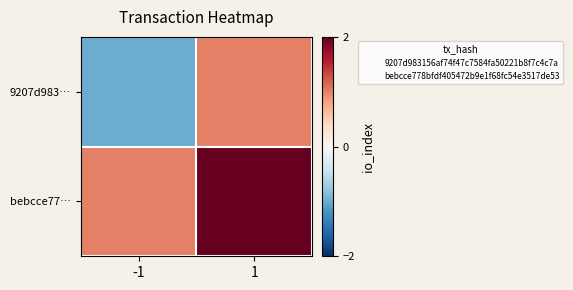

At which category is the sum across all series the highest?

1